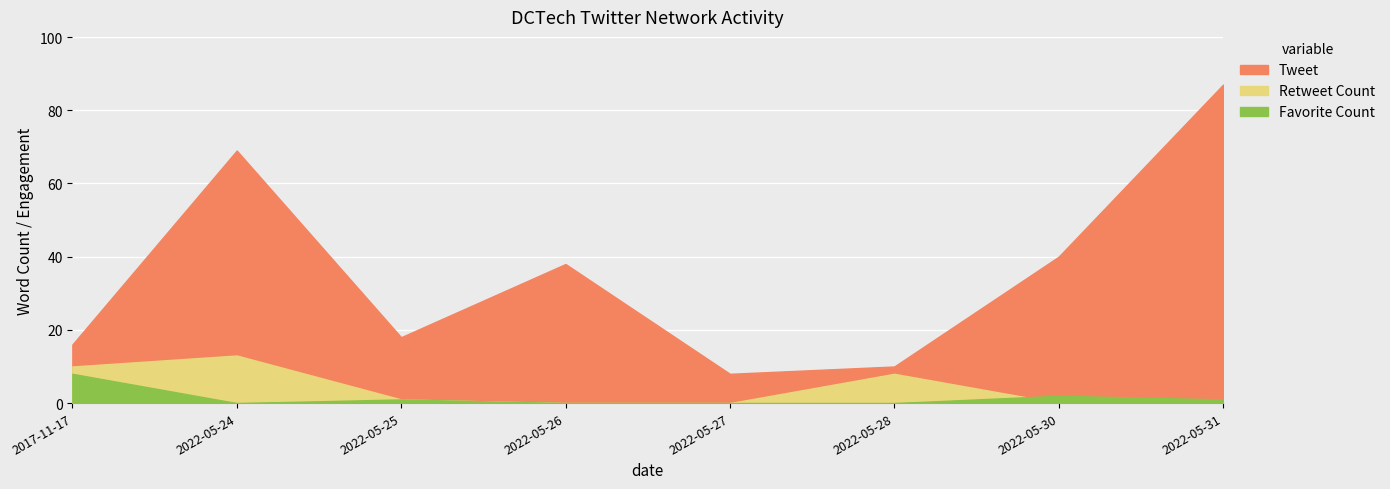

What is the average value of the Tweet series?

12